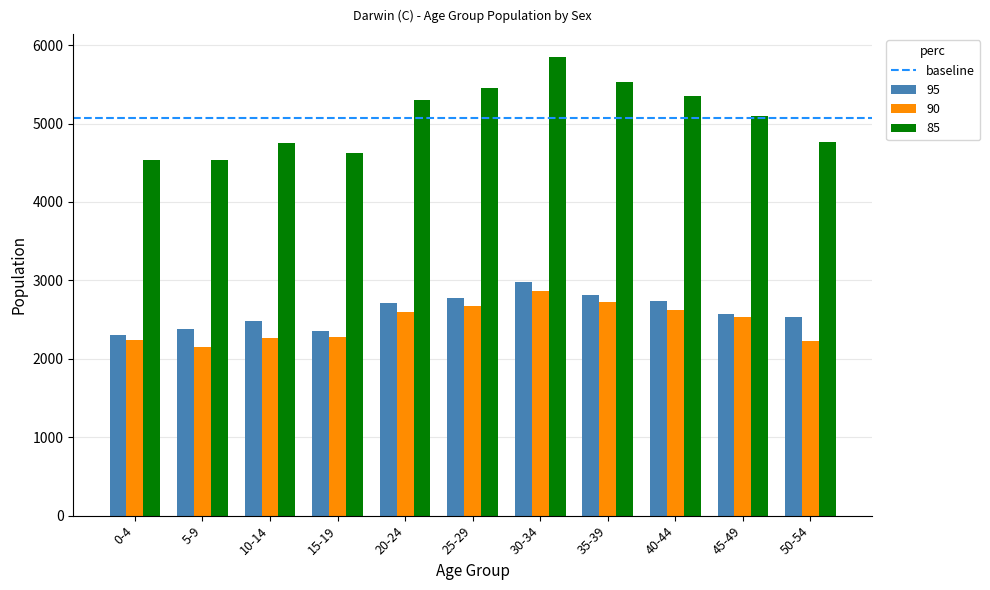

Which category has the highest value across all series?

30-34